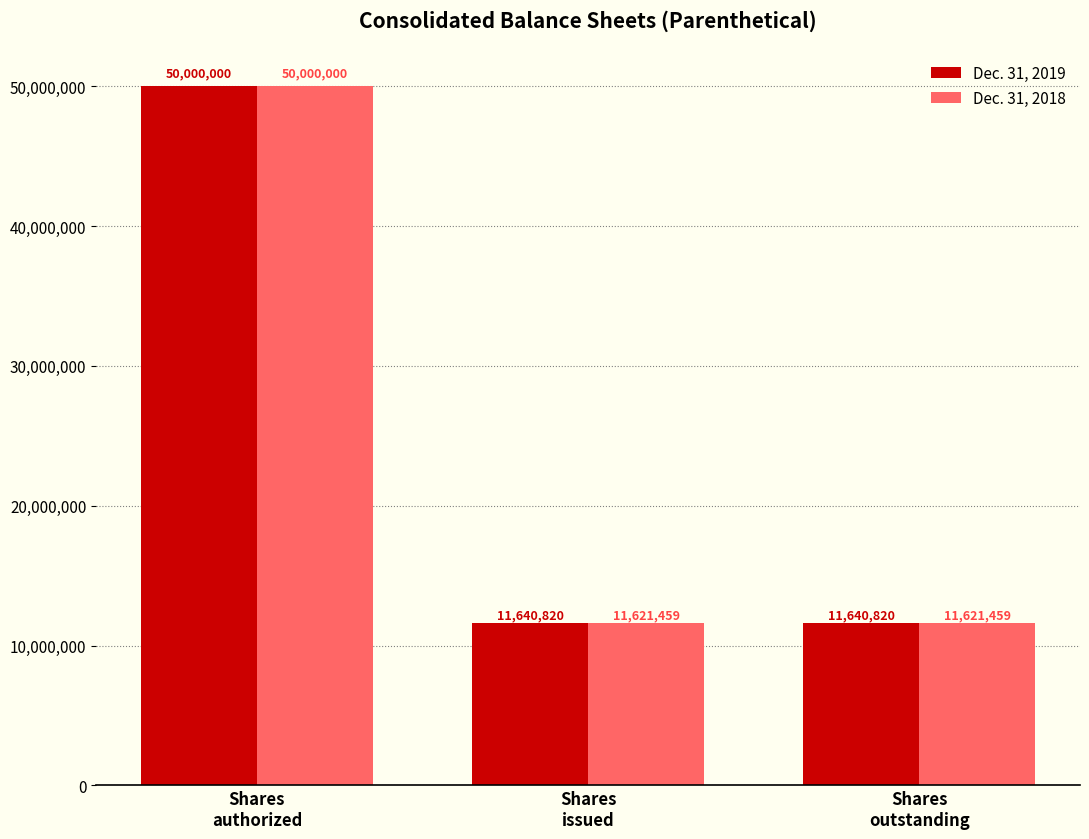

Which series changed the most between Shares
authorized and Shares
outstanding?

Dec. 31, 2018